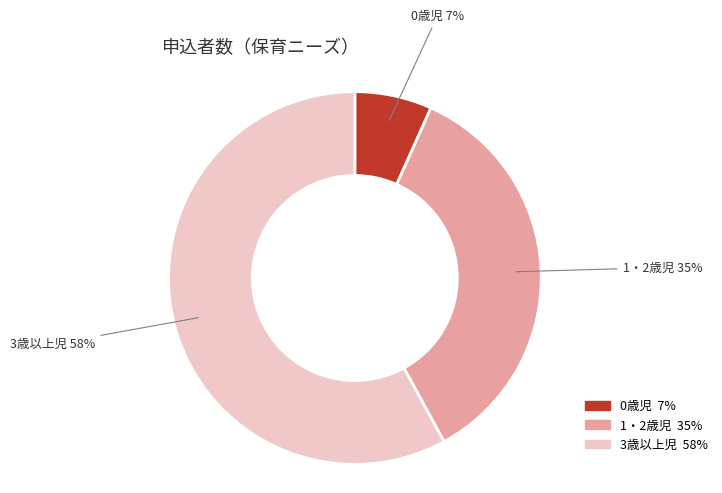

How many segments does this pie chart have?

3